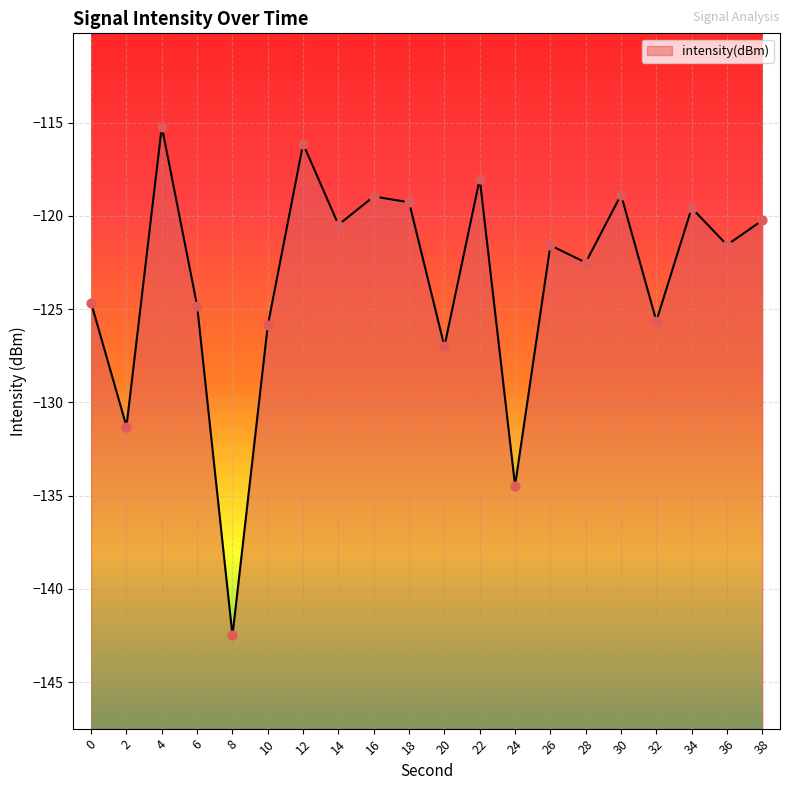

What is the change in value from 28 to 38?

+2.3